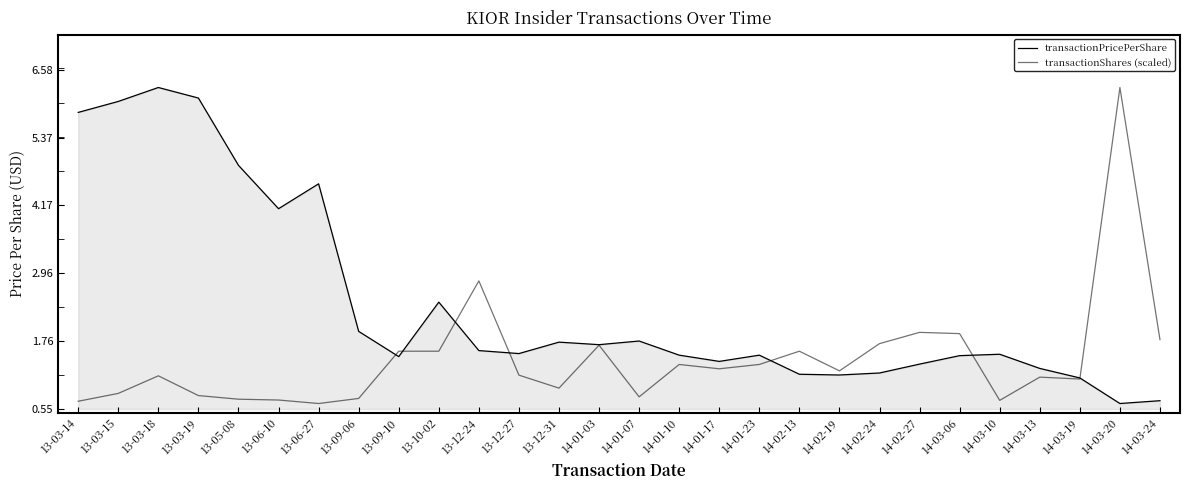

Where is transactionShares (scaled) nearest to the value 3?

13-12-24